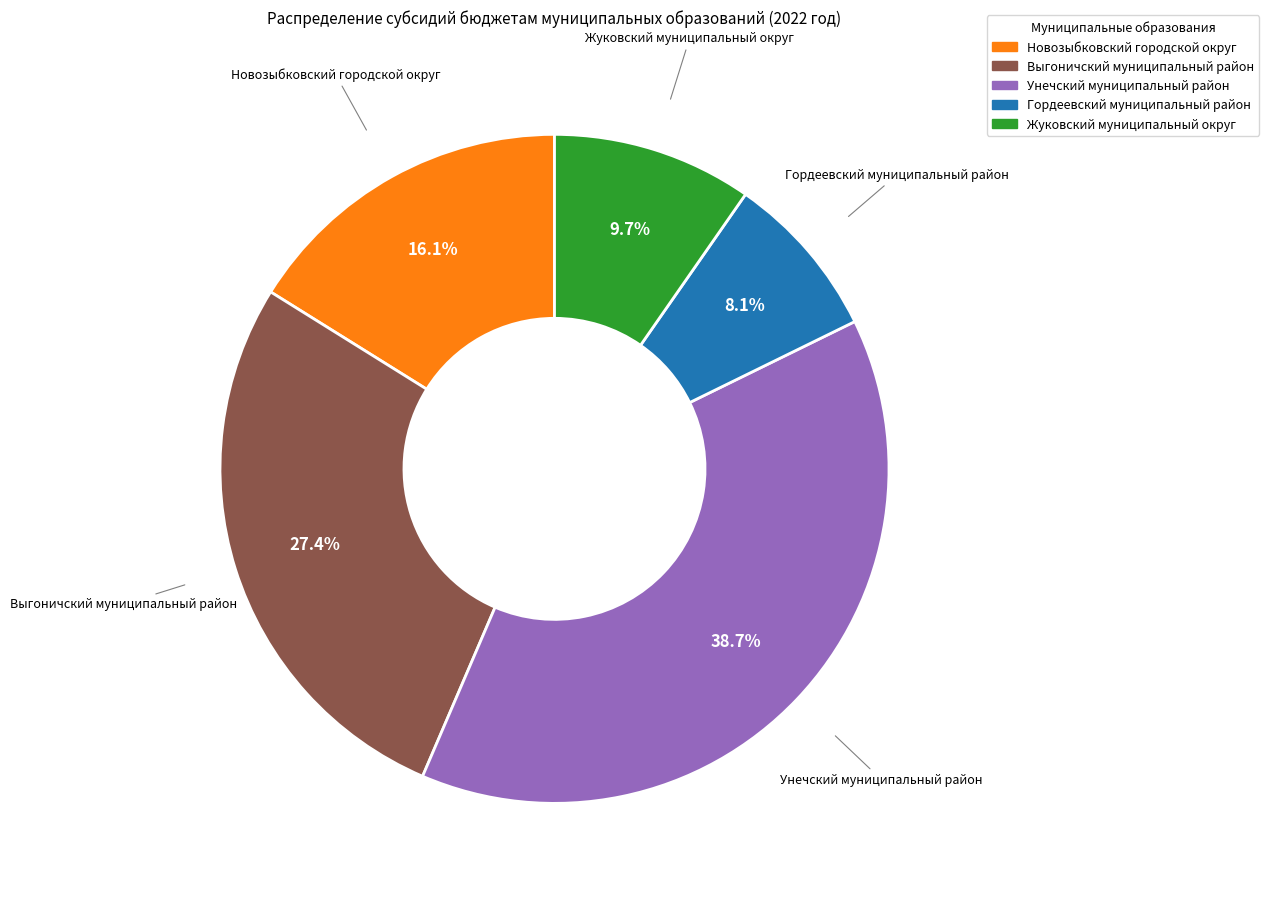

How many segments does this pie chart have?

5